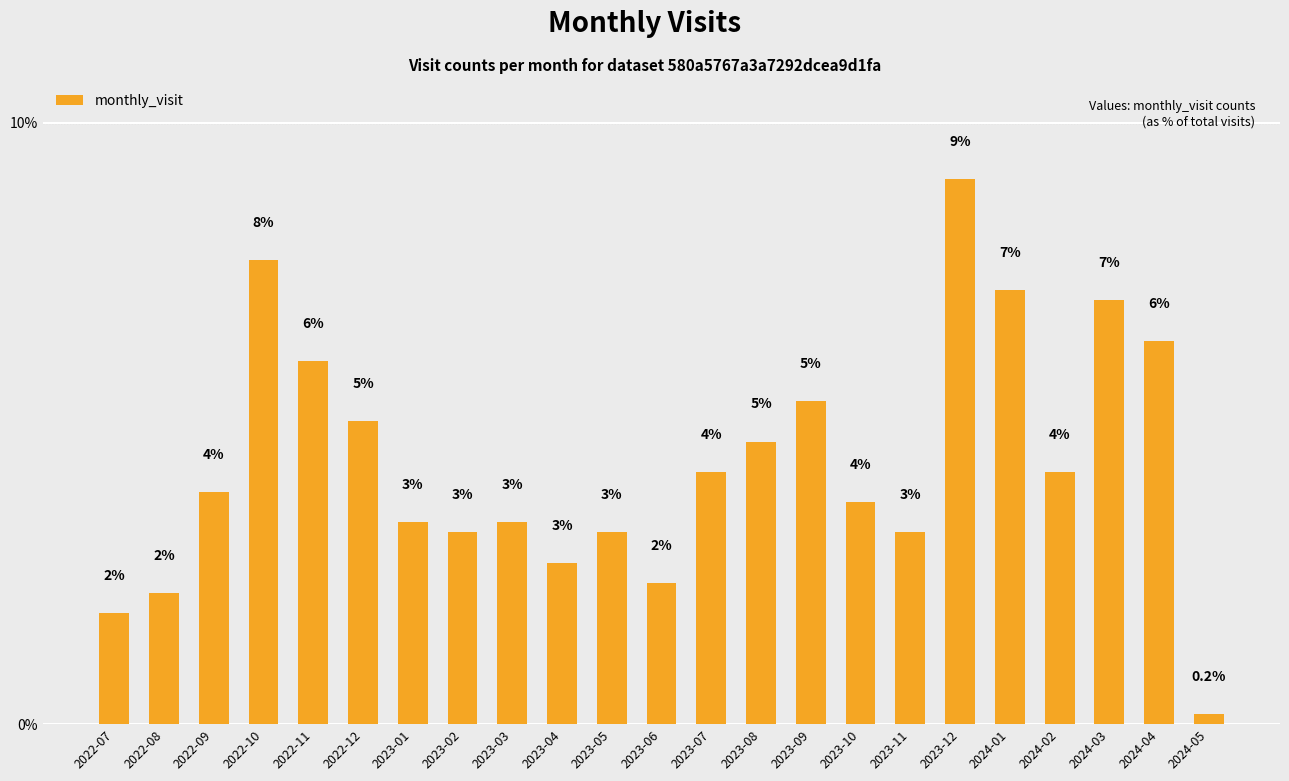

What is the label of the 10th bar from the left?

2023-04